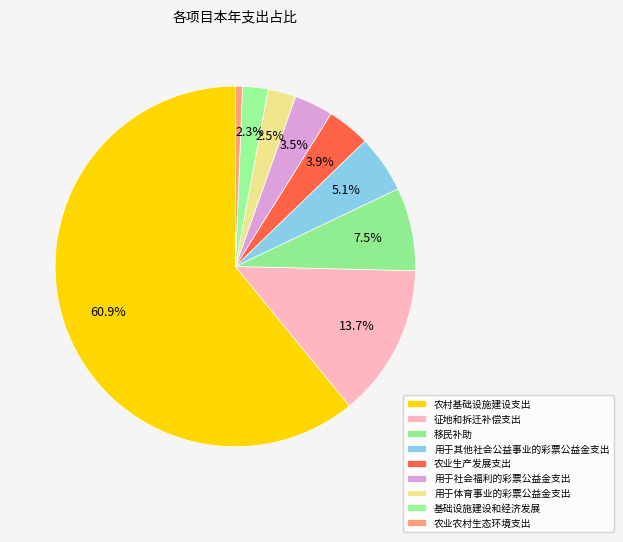

Rank the categories by value from highest to lowest.

农村基础设施建设支出, 征地和拆迁补偿支出, 移民补助, 用于其他社会公益事业的彩票公益金支出, 农业生产发展支出, 用于社会福利的彩票公益金支出, 用于体育事业的彩票公益金支出, 基础设施建设和经济发展, 农业农村生态环境支出